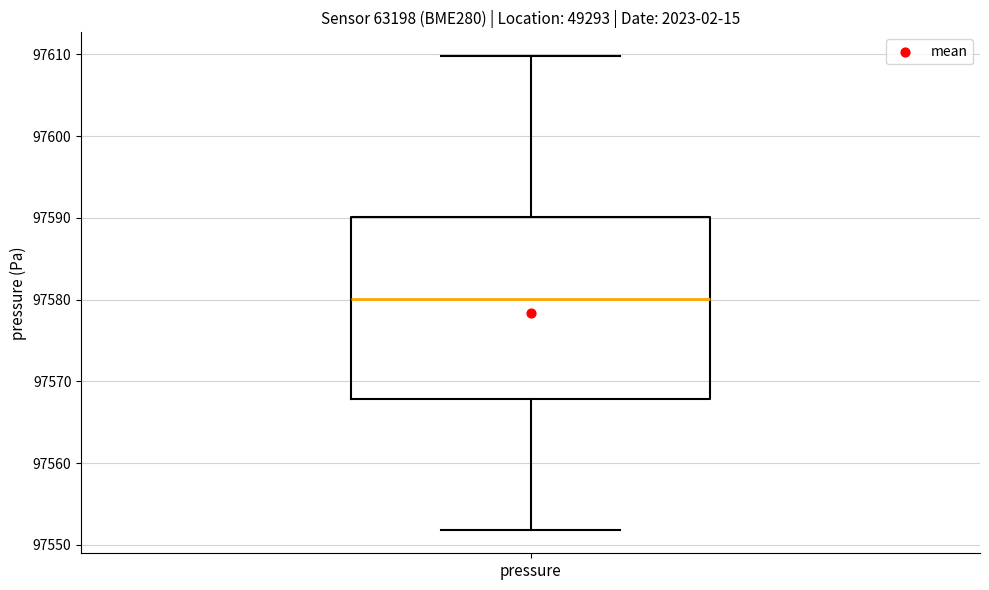

Transcribe this box plot: give where the median line is, the range the box spans, and where the two whiskers end, as read against the y-axis. The values are not printed on the chart, so give them approximately, as read against the axis.

median 97580, box 97568 to 97590, whiskers 97552 to 97610